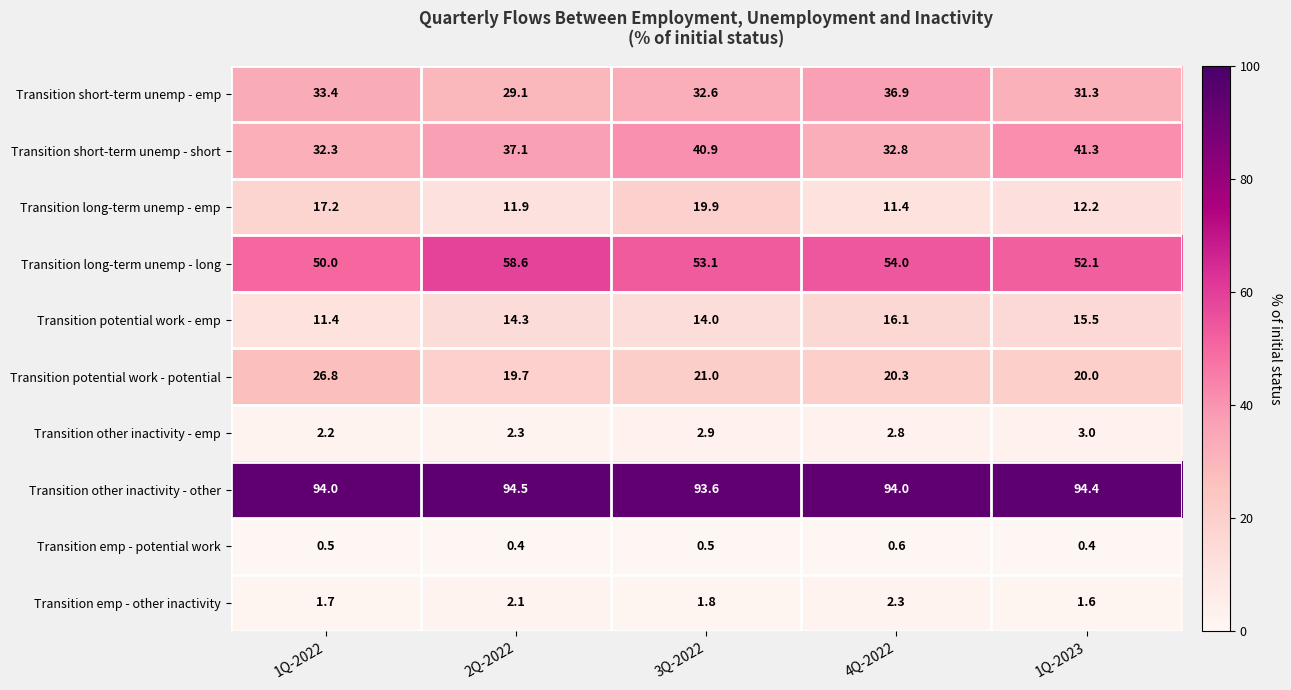

Which series has the largest total across all categories?

Transition other inactivity - other